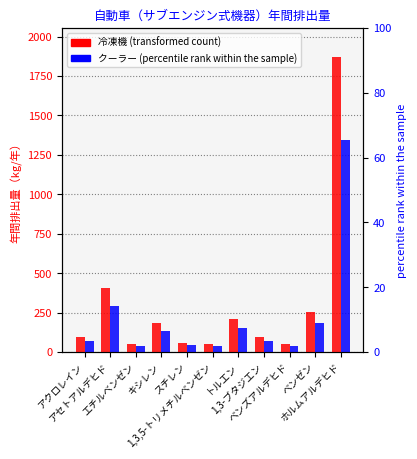

What is the spread (max minus min) of values at スチレン?

16.5